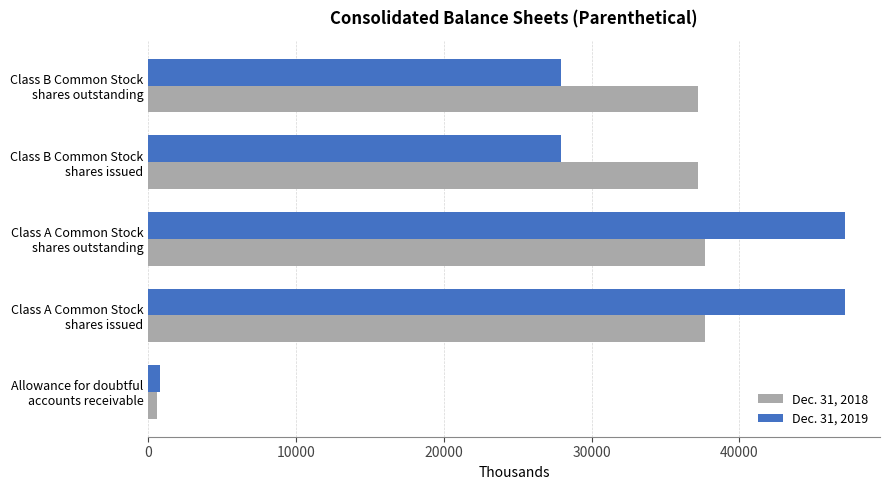

What is the minimum value shown in the chart?

576